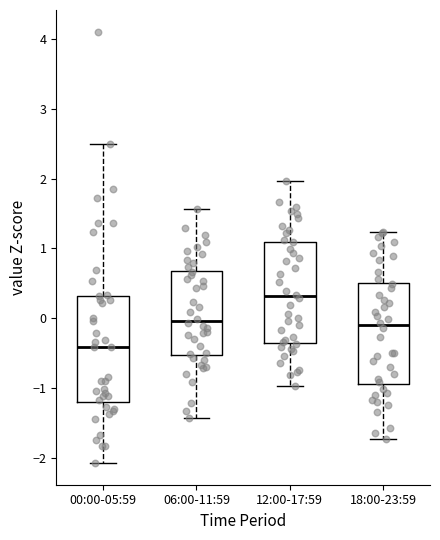

Reading left to right, transcribe this box plot: for each box, give where its median line is, the range the box spans, and where its two whiskers end, as read against the y-axis. The values are not printed on the chart, so give them approximately, as read against the axis.

00:00-05:59: median -0.4, box -1.2 to 0.3, whiskers -2.1 to 2.5
06:00-11:59: median 0.0, box -0.5 to 0.7, whiskers -1.4 to 1.6
12:00-17:59: median 0.3, box -0.4 to 1.1, whiskers -1.0 to 2.0
18:00-23:59: median -0.1, box -0.9 to 0.5, whiskers -1.7 to 1.2